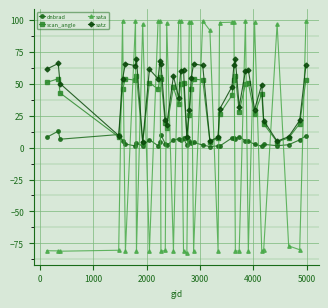

What are all the series names shown in the legend?

dnbrad, scan_angle, sata, satz